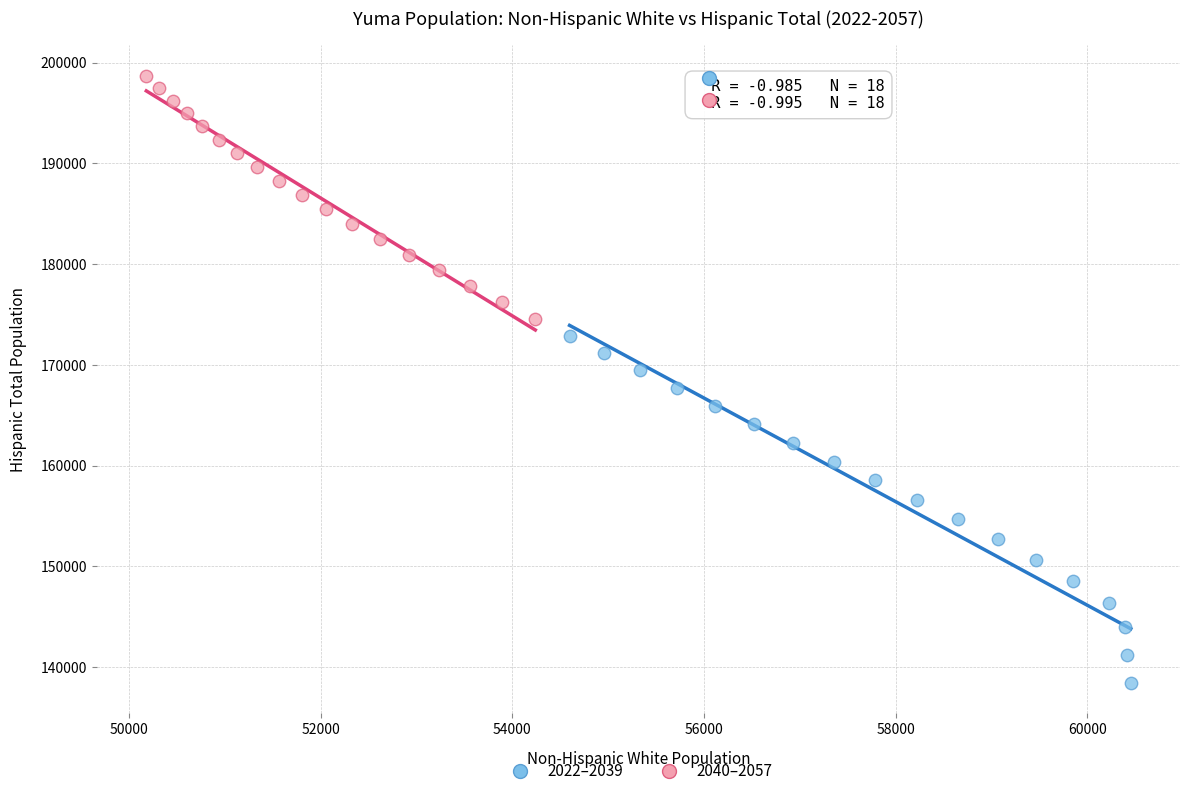

Which series reaches the maximum Y coordinate?

2040–2057